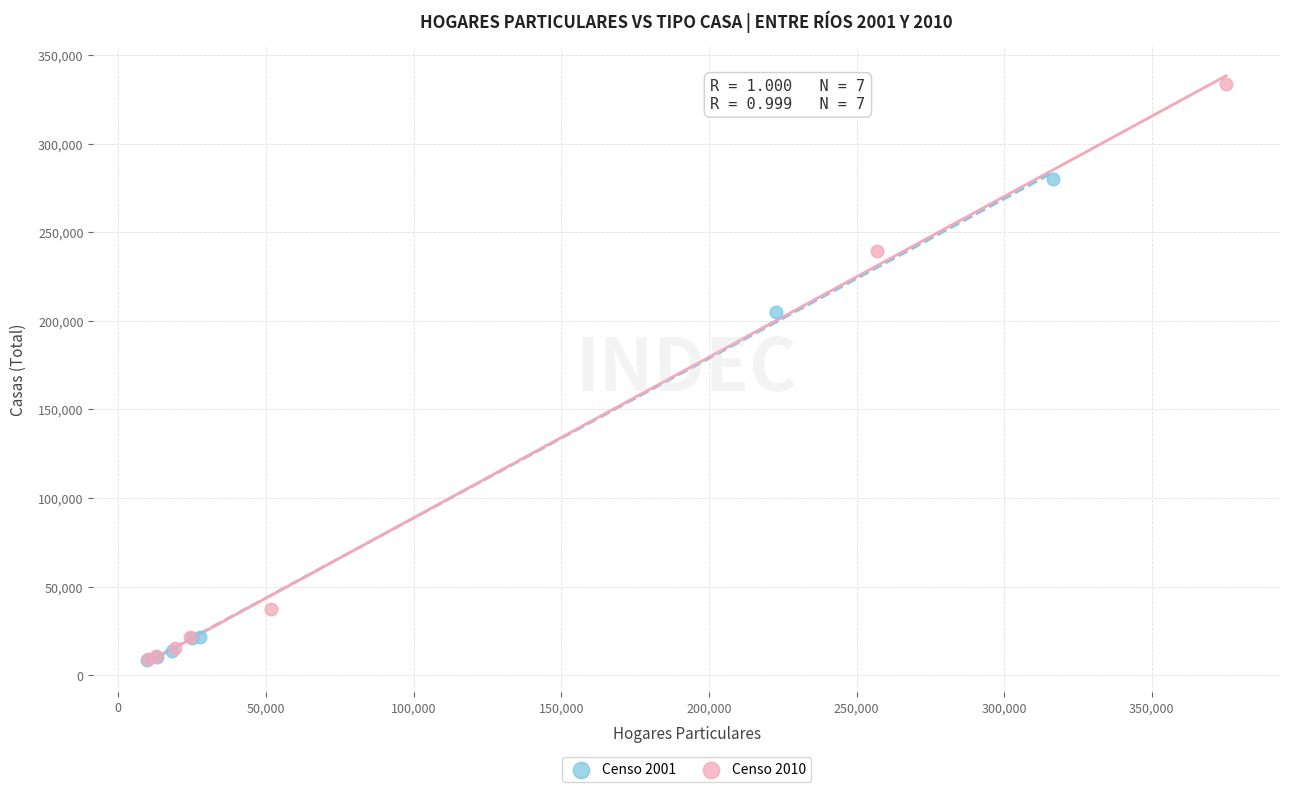

Which series contains the highest Y value?

Censo 2010